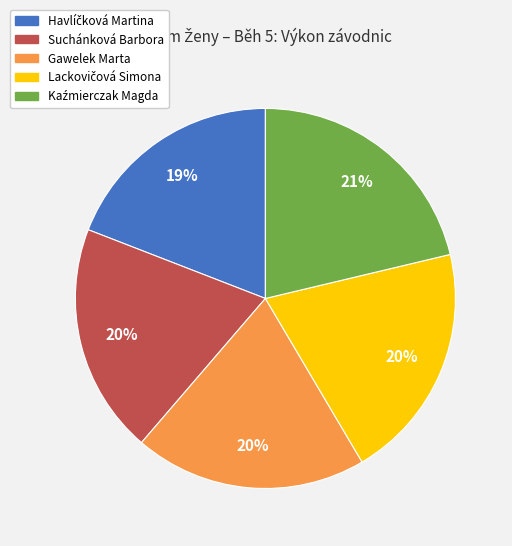

To the nearest percent, what portion does Gawelek Marta represent?

20%